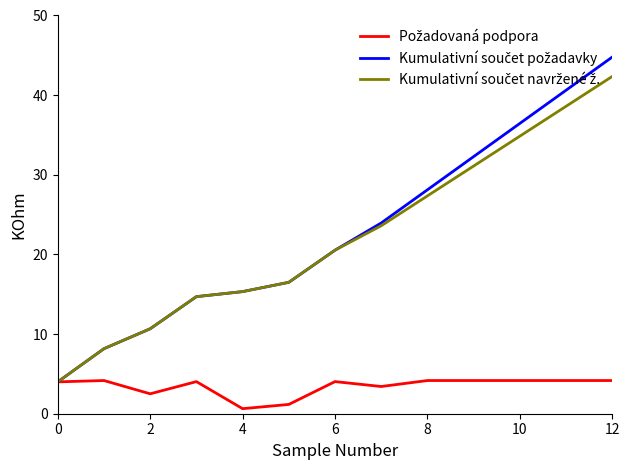

What is the greatest value displayed?

44.8